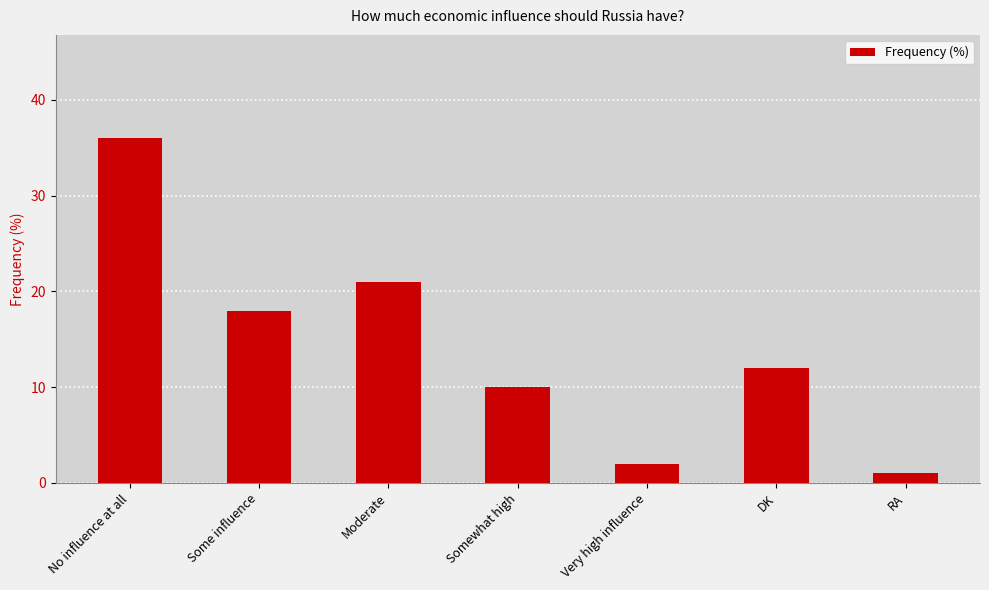

Between Some influence and DK, which is larger?

Some influence